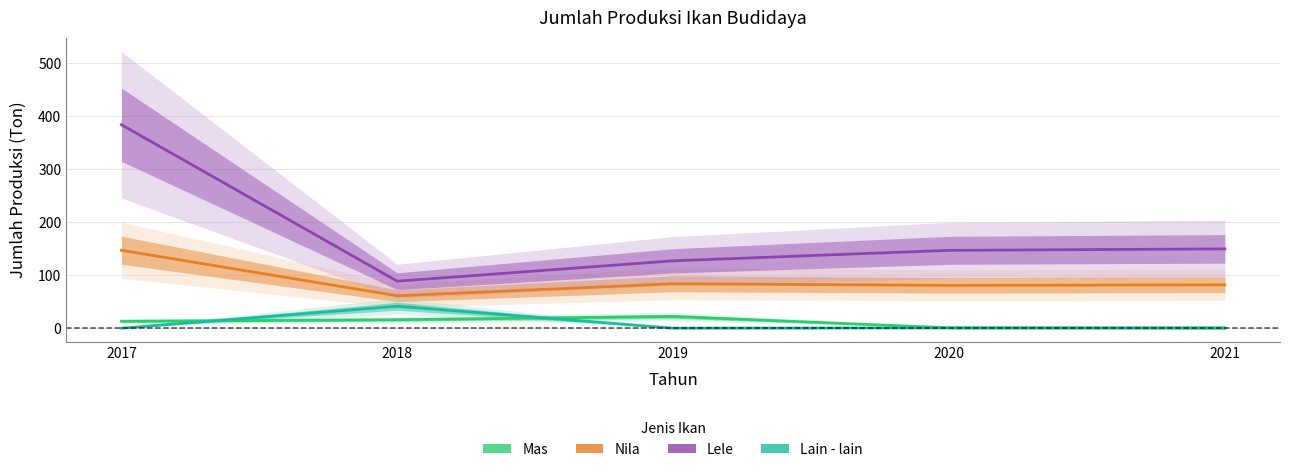

What is the difference between the maximum and second lowest values in the Lele series?

256.6